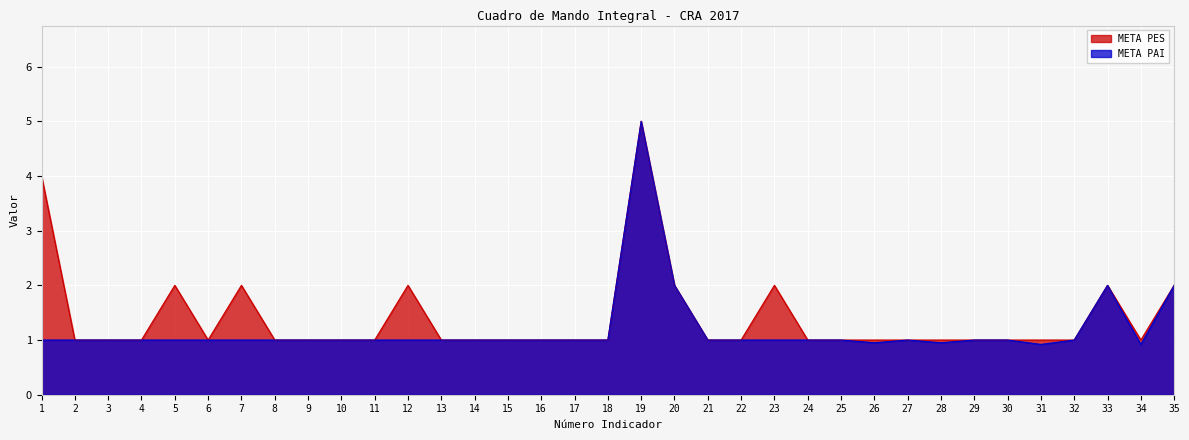

Reading left to right, list all the values displayed in this chart.

META PES: 4.0	1.0	1.0	1.0	2.0	1.0	2.0	1.0	1.0	1.0	1.0	2.0	1.0	1.0	1.0	1.0	1.0	1.0	5.0	2.0	1.0	1.0	2.0	1.0	1.0	1.0	1.0	1.0	1.0	1.0	1.0	1.0	2.0	1.0	2.0
META PAI: 1.0	1.0	1.0	1.0	1.0	1.0	1.0	1.0	1.0	1.0	1.0	1.0	1.0	1.0	1.0	1.0	1.0	1.0	5.0	2.0	1.0	1.0	1.0	1.0	1.0	0.9	1.0	0.9	1.0	1.0	0.9	1.0	2.0	0.9	2.0